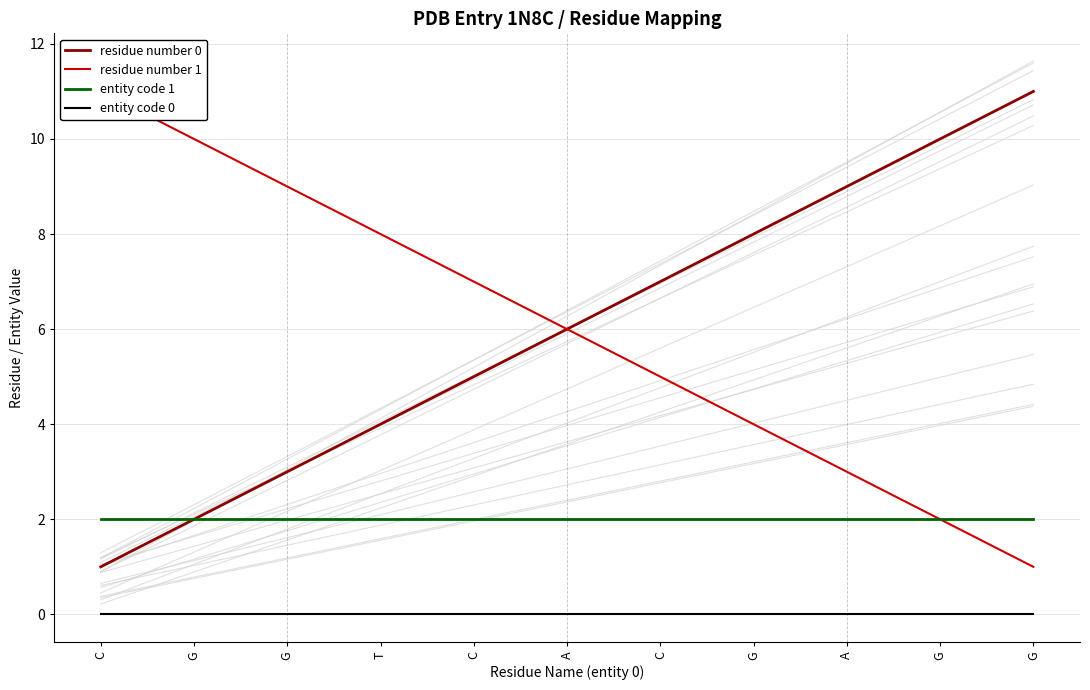

Between C and A, which is larger?

A